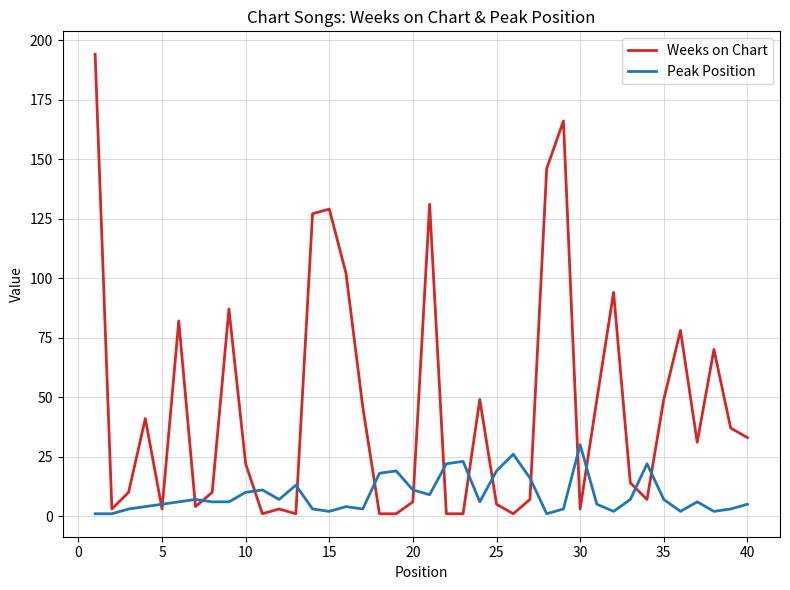

True or false: Weeks on Chart and Peak Position intersect in this chart.

True